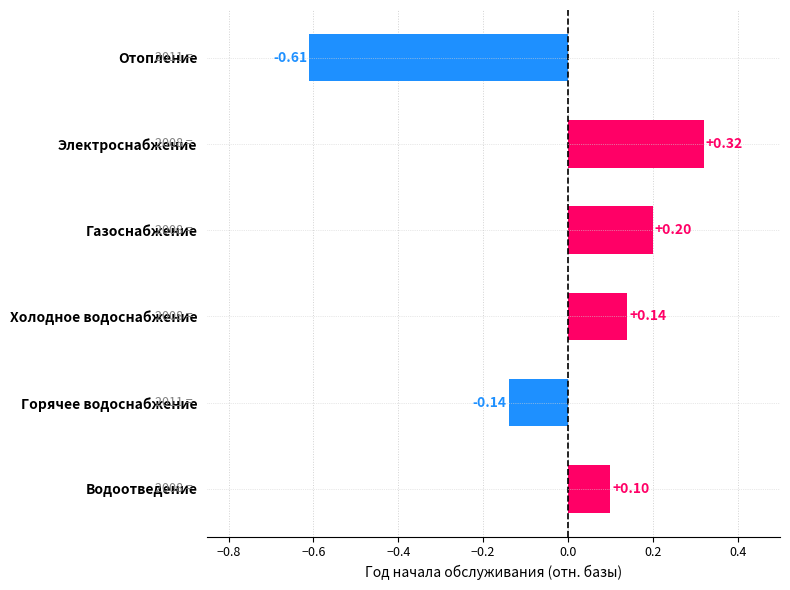

What is the label of the 4th bar from the right?

Газоснабжение